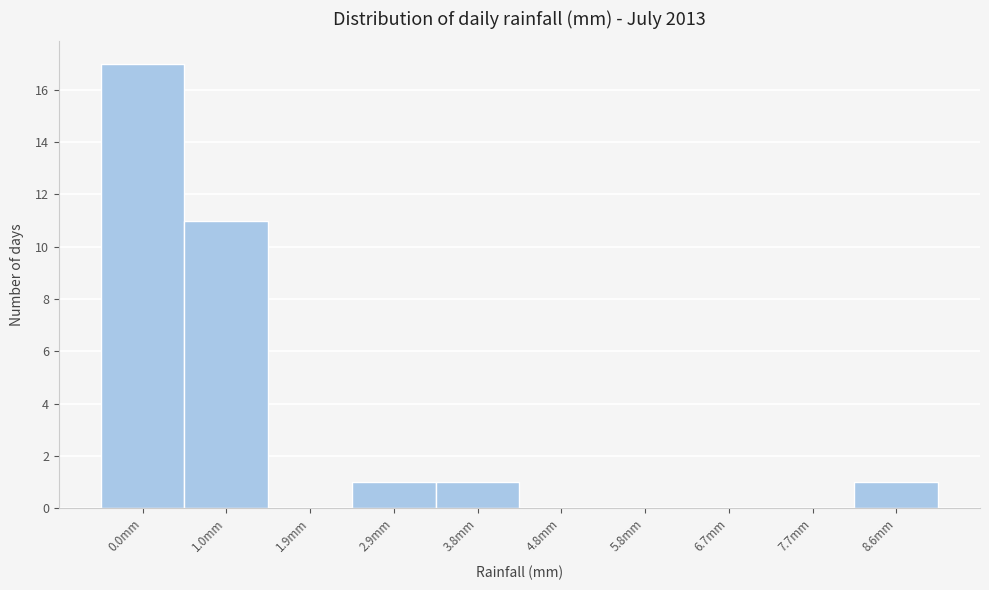

Reading left to right, extract all data points from this chart.

0.0mm=17	1.0mm=11	1.9mm=0	2.9mm=1	3.8mm=1	4.8mm=0	5.8mm=0	6.7mm=0	7.7mm=0	8.6mm=1